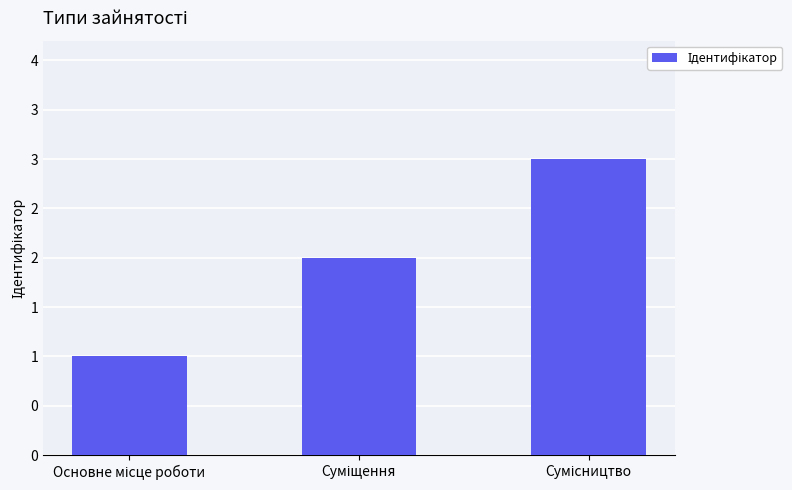

Between Суміщення and Основне місце роботи, which is larger?

Суміщення